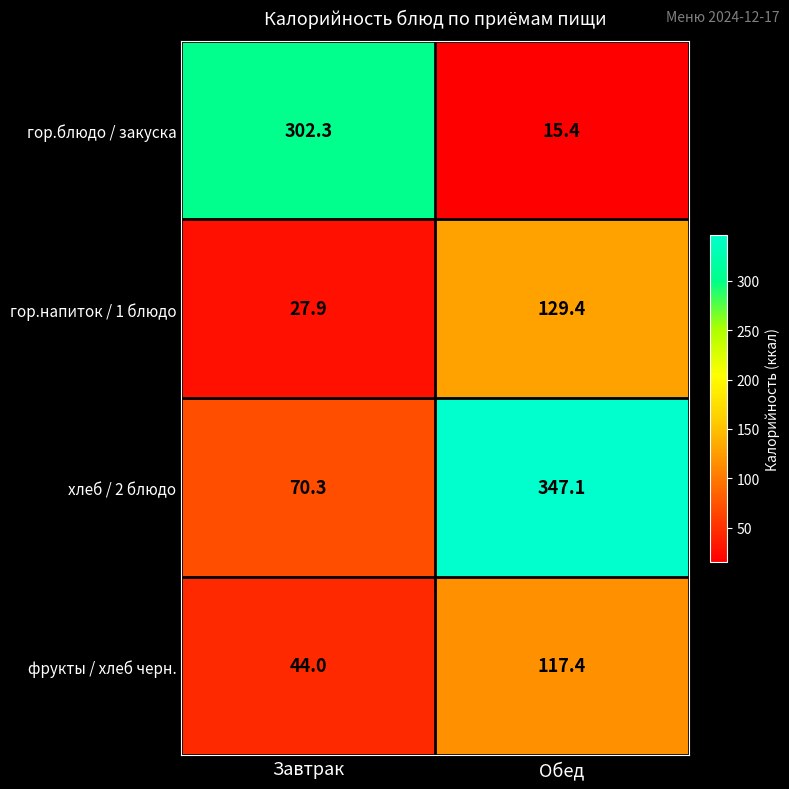

Reading right to left, what are all the values shown in this chart?

гор.блюдо / закуска: 15.4	302.3
гор.напиток / 1 блюдо: 129.4	27.9
хлеб / 2 блюдо: 347.1	70.3
фрукты / хлеб черн.: 117.4	44.0